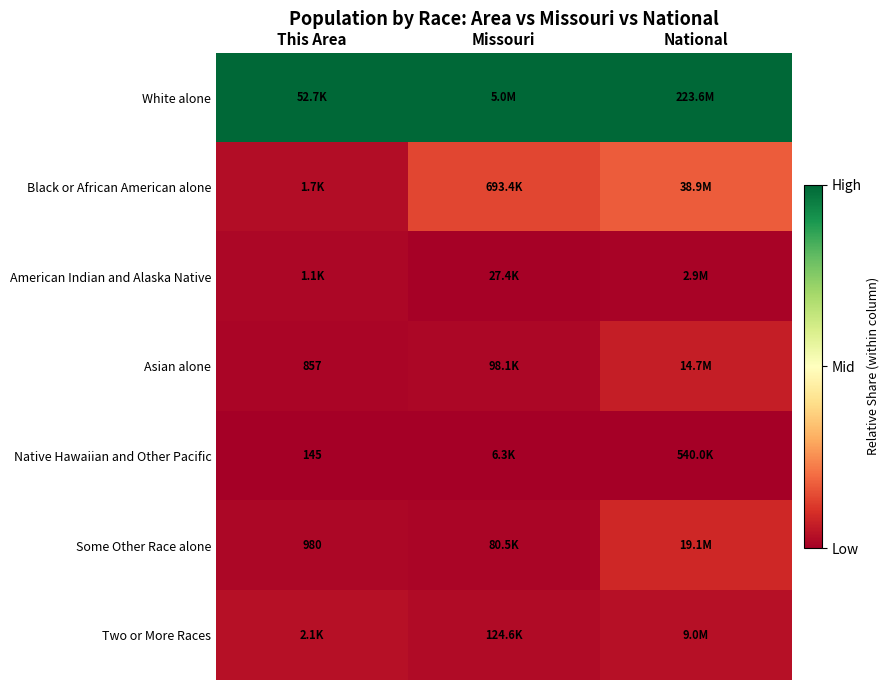

Between National and This Area, which is larger?

National